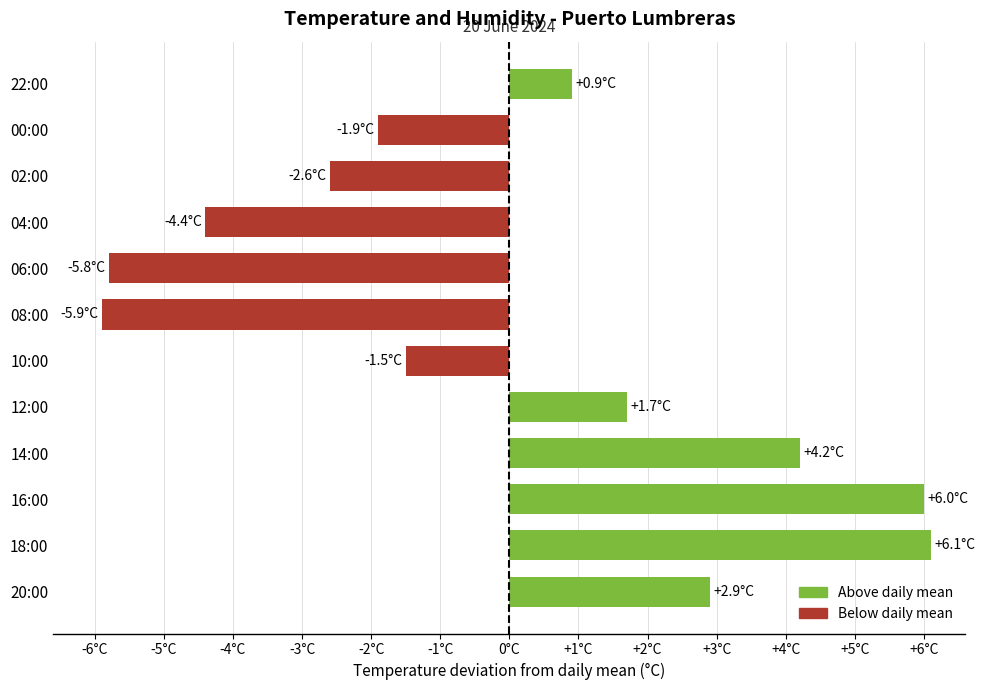

Does the chart contain any negative values?

Yes